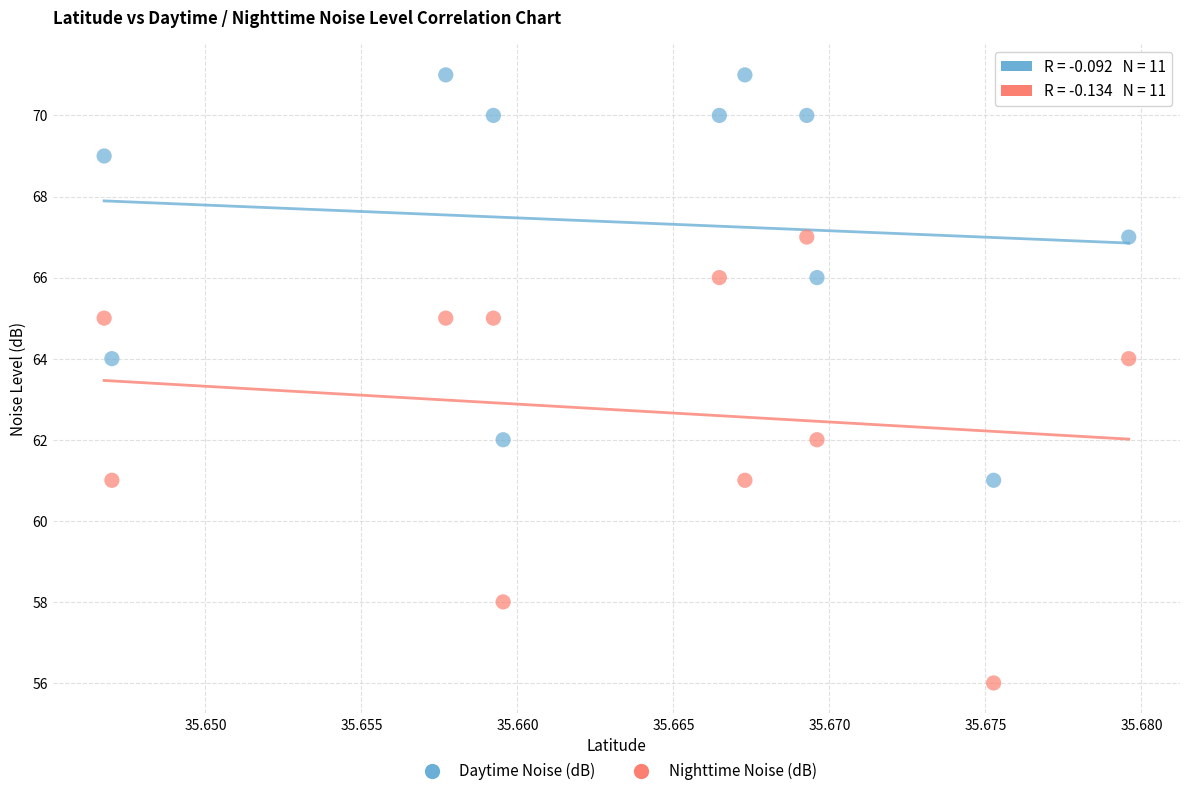

Which series reaches the minimum Y coordinate?

Nighttime Noise (dB)